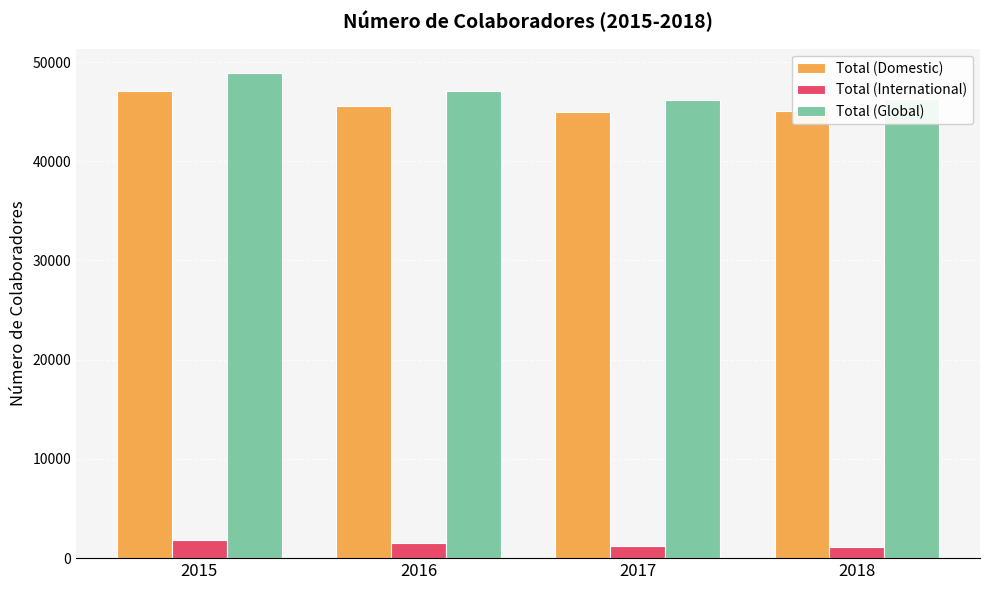

At how many categories does at least one series exceed 39062?

4